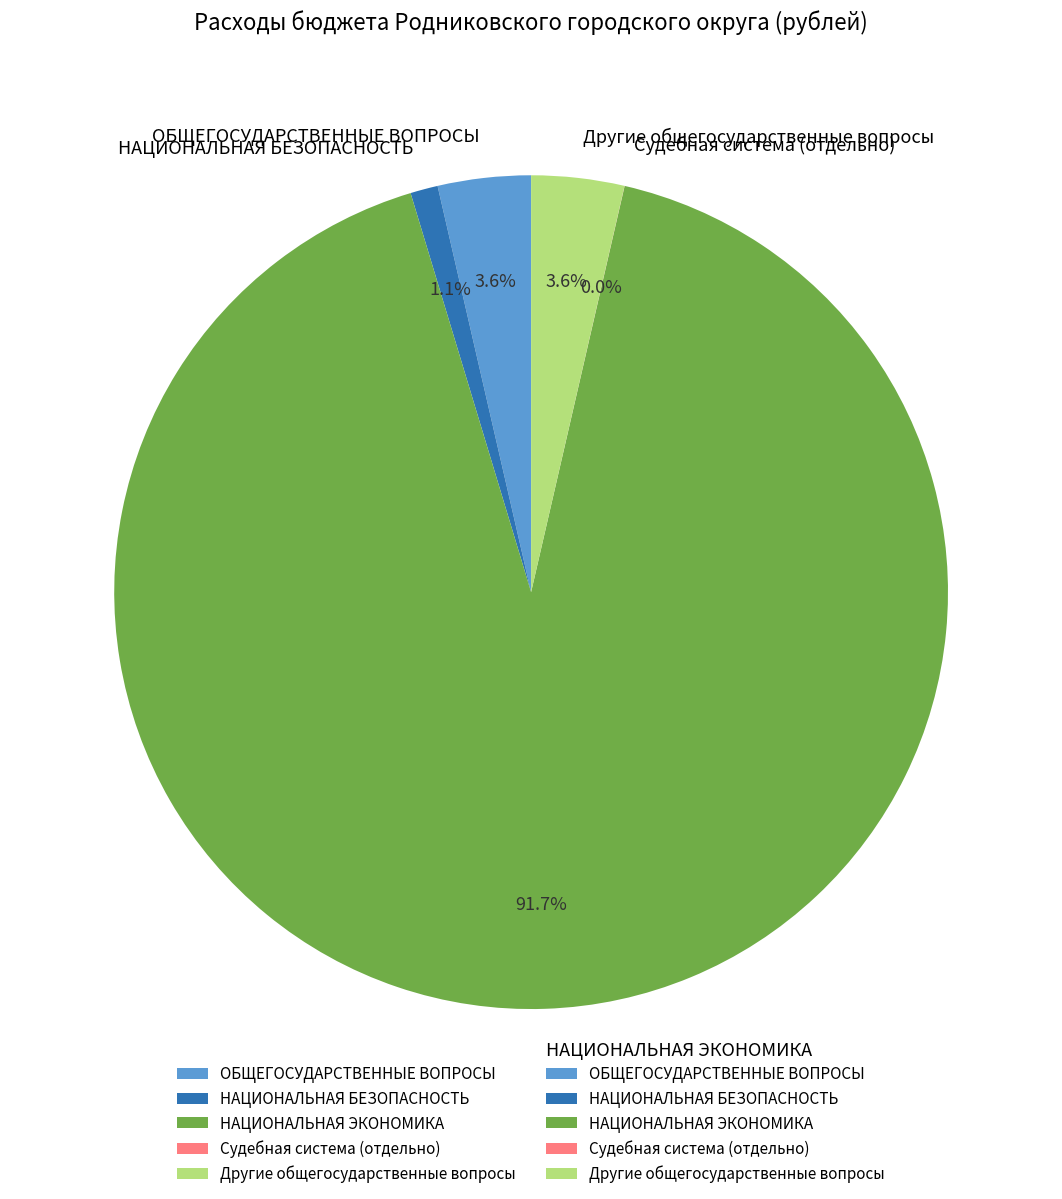

Between ОБЩЕГОСУДАРСТВЕННЫЕ ВОПРОСЫ and НАЦИОНАЛЬНАЯ ЭКОНОМИКА, which is larger?

НАЦИОНАЛЬНАЯ ЭКОНОМИКА